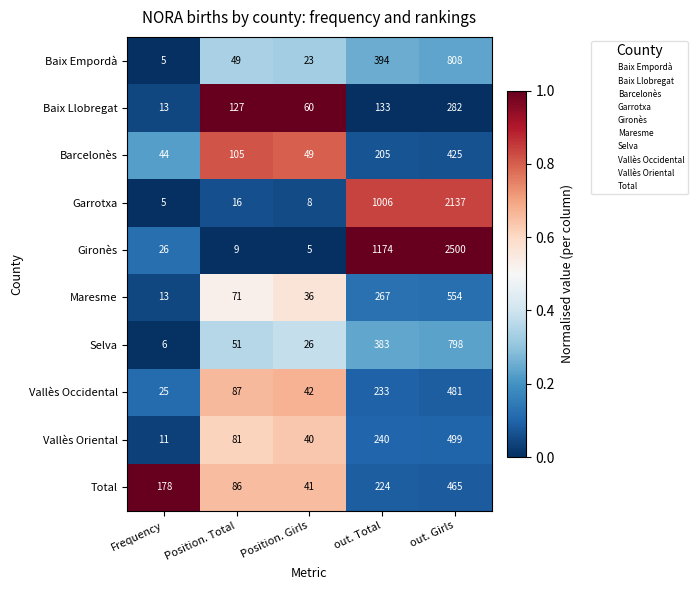

What is the total value across all series at Position. Girls?

330